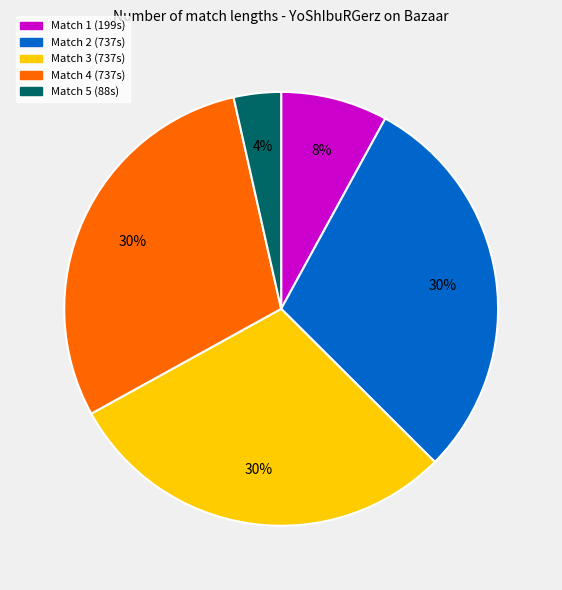

Count the number of slices in the pie.

5